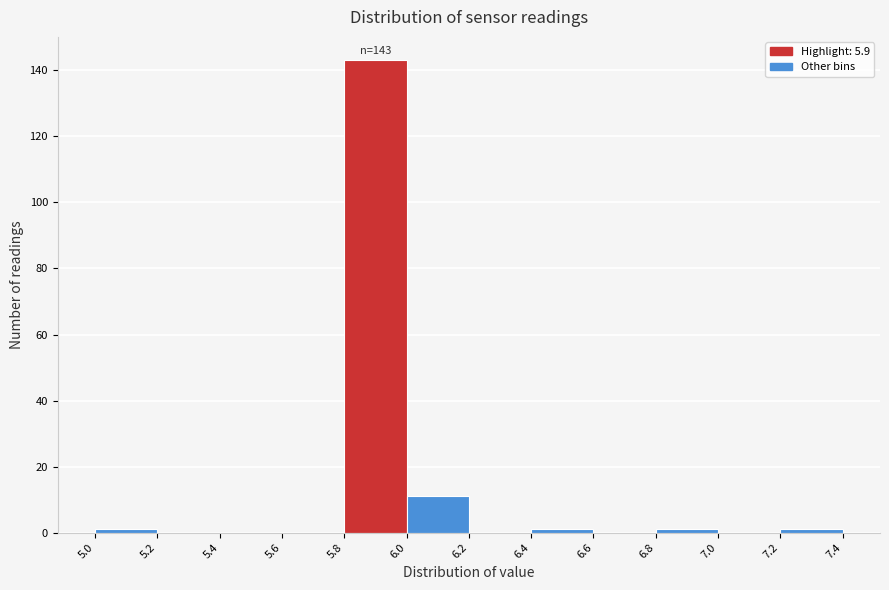

Which range on the x-axis has the tallest bar?

5.8 to 6.0